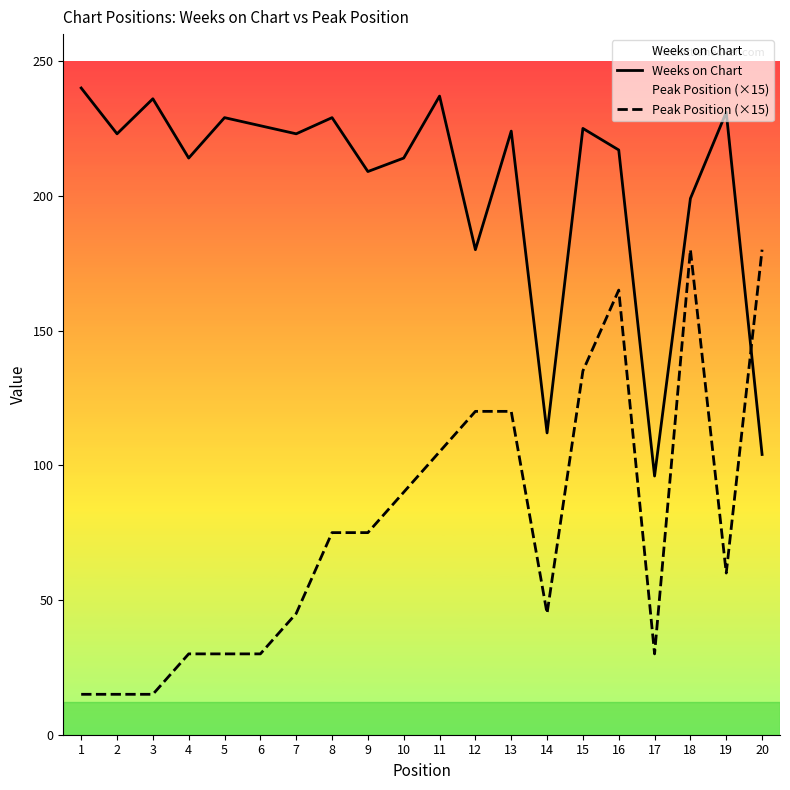

List the series in order of their overall mean, lowest first.

Peak Position (×15), Weeks on Chart